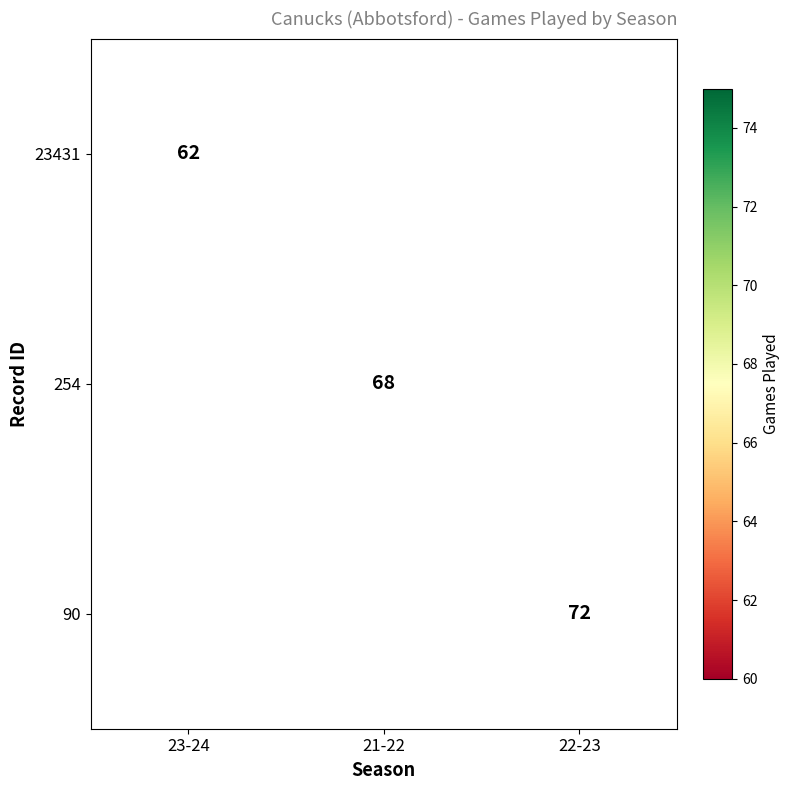

The 90 series shows 72 at 22-23. True or false?

True